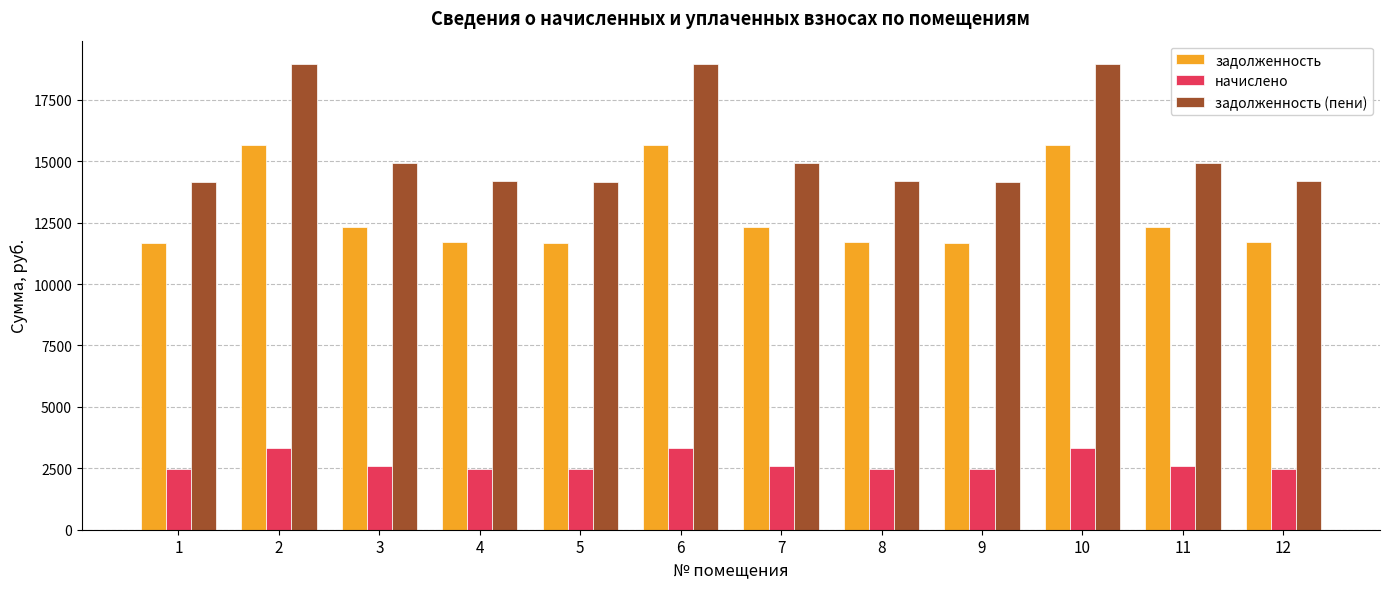

Which series changed the most between 7 and 10?

задолженность (пени)